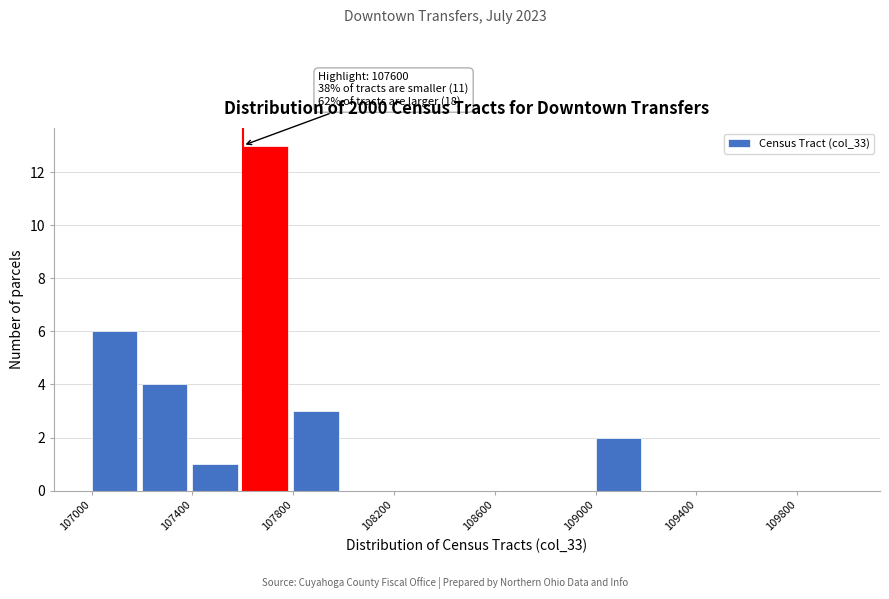

Which range on the x-axis has the tallest bar?

107600 to 107800